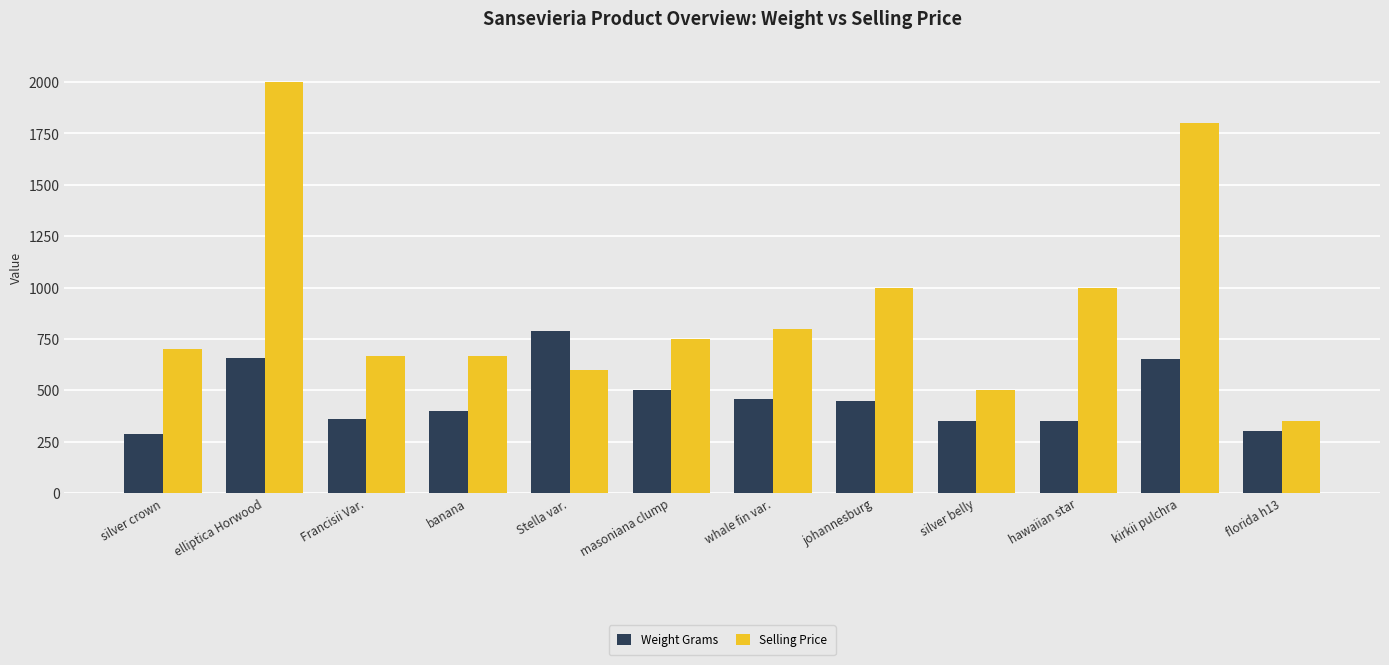

What is the maximum value for Selling Price?

1999